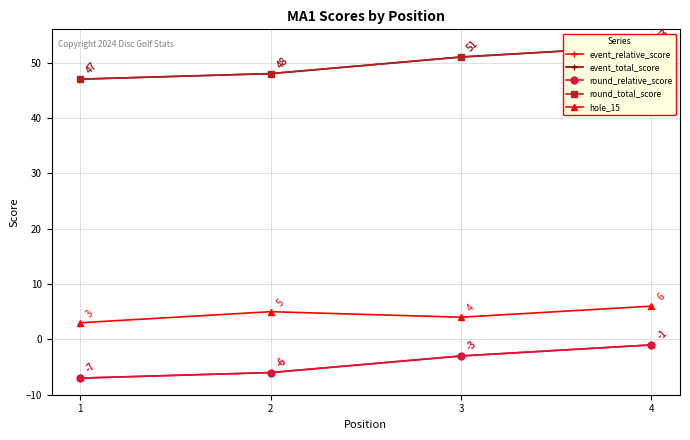

What is the lowest value of the event_relative_score series?

-7